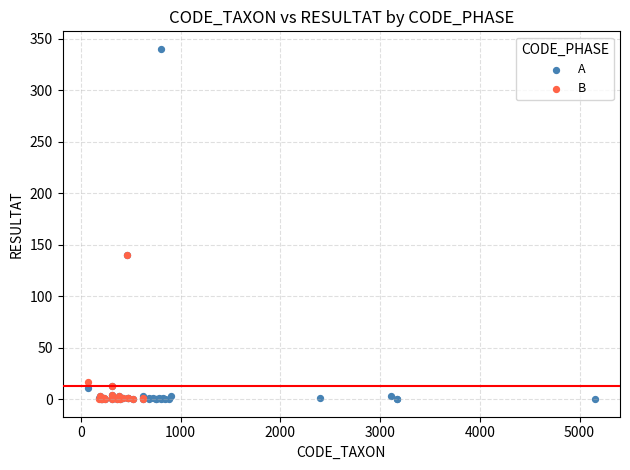

Which series has the largest Y range (max minus min)?

A